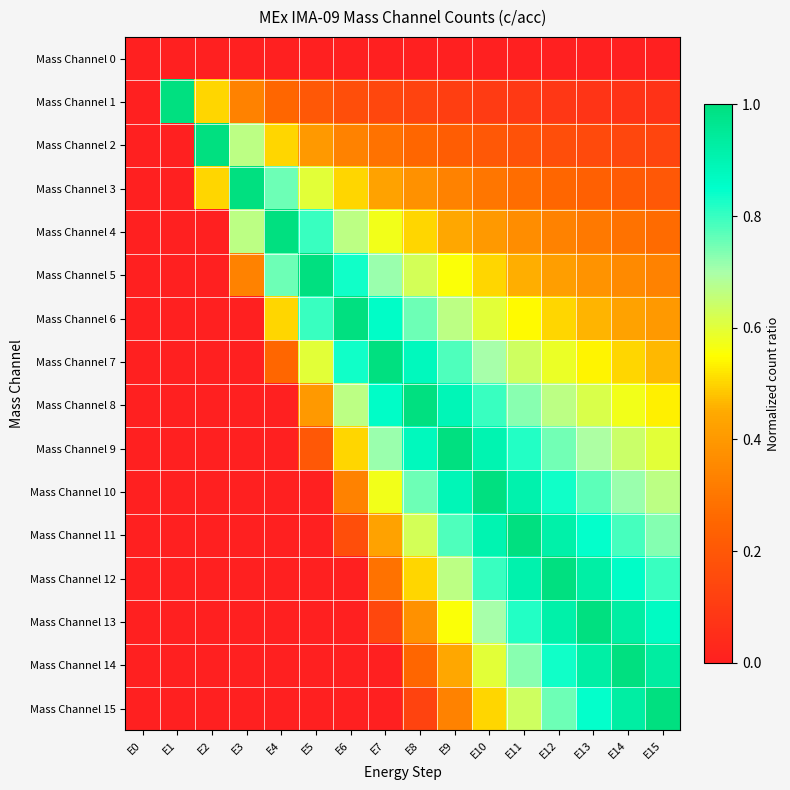

Reading right to left, transcribe all the data shown in this chart.

Mass Channel 0: E15=0.0	E14=0.0	E13=0.0	E12=0.0	E11=0.0	E10=0.0	E9=0.0	E8=0.0	E7=0.0	E6=0.0	E5=0.0	E4=0.0	E3=0.0	E2=0.0	E1=0.0	E0=0.0
Mass Channel 1: E15=0.1	E14=0.1	E13=0.1	E12=0.1	E11=0.1	E10=0.1	E9=0.1	E8=0.1	E7=0.1	E6=0.2	E5=0.2	E4=0.2	E3=0.3	E2=0.5	E1=1.0	E0=0.0
Mass Channel 2: E15=0.1	E14=0.1	E13=0.2	E12=0.2	E11=0.2	E10=0.2	E9=0.2	E8=0.2	E7=0.3	E6=0.3	E5=0.4	E4=0.5	E3=0.7	E2=1.0	E1=0.0	E0=0.0
Mass Channel 3: E15=0.2	E14=0.2	E13=0.2	E12=0.2	E11=0.3	E10=0.3	E9=0.3	E8=0.4	E7=0.4	E6=0.5	E5=0.6	E4=0.8	E3=1.0	E2=0.5	E1=0.0	E0=0.0
Mass Channel 4: E15=0.3	E14=0.3	E13=0.3	E12=0.3	E11=0.4	E10=0.4	E9=0.4	E8=0.5	E7=0.6	E6=0.7	E5=0.8	E4=1.0	E3=0.7	E2=0.0	E1=0.0	E0=0.0
Mass Channel 5: E15=0.3	E14=0.4	E13=0.4	E12=0.4	E11=0.5	E10=0.5	E9=0.6	E8=0.6	E7=0.7	E6=0.8	E5=1.0	E4=0.8	E3=0.3	E2=0.0	E1=0.0	E0=0.0
Mass Channel 6: E15=0.4	E14=0.4	E13=0.5	E12=0.5	E11=0.5	E10=0.6	E9=0.7	E8=0.8	E7=0.9	E6=1.0	E5=0.8	E4=0.5	E3=0.0	E2=0.0	E1=0.0	E0=0.0
Mass Channel 7: E15=0.5	E14=0.5	E13=0.5	E12=0.6	E11=0.6	E10=0.7	E9=0.8	E8=0.9	E7=1.0	E6=0.8	E5=0.6	E4=0.2	E3=0.0	E2=0.0	E1=0.0	E0=0.0
Mass Channel 8: E15=0.5	E14=0.6	E13=0.6	E12=0.7	E11=0.7	E10=0.8	E9=0.9	E8=1.0	E7=0.9	E6=0.7	E5=0.4	E4=0.0	E3=0.0	E2=0.0	E1=0.0	E0=0.0
Mass Channel 9: E15=0.6	E14=0.6	E13=0.7	E12=0.7	E11=0.8	E10=0.9	E9=1.0	E8=0.9	E7=0.7	E6=0.5	E5=0.2	E4=0.0	E3=0.0	E2=0.0	E1=0.0	E0=0.0
Mass Channel 10: E15=0.7	E14=0.7	E13=0.8	E12=0.8	E11=0.9	E10=1.0	E9=0.9	E8=0.8	E7=0.6	E6=0.3	E5=0.0	E4=0.0	E3=0.0	E2=0.0	E1=0.0	E0=0.0
Mass Channel 11: E15=0.7	E14=0.8	E13=0.8	E12=0.9	E11=1.0	E10=0.9	E9=0.8	E8=0.6	E7=0.4	E6=0.2	E5=0.0	E4=0.0	E3=0.0	E2=0.0	E1=0.0	E0=0.0
Mass Channel 12: E15=0.8	E14=0.9	E13=0.9	E12=1.0	E11=0.9	E10=0.8	E9=0.7	E8=0.5	E7=0.3	E6=0.0	E5=0.0	E4=0.0	E3=0.0	E2=0.0	E1=0.0	E0=0.0
Mass Channel 13: E15=0.9	E14=0.9	E13=1.0	E12=0.9	E11=0.8	E10=0.7	E9=0.6	E8=0.4	E7=0.1	E6=0.0	E5=0.0	E4=0.0	E3=0.0	E2=0.0	E1=0.0	E0=0.0
Mass Channel 14: E15=0.9	E14=1.0	E13=0.9	E12=0.8	E11=0.7	E10=0.6	E9=0.4	E8=0.2	E7=0.0	E6=0.0	E5=0.0	E4=0.0	E3=0.0	E2=0.0	E1=0.0	E0=0.0
Mass Channel 15: E15=1.0	E14=0.9	E13=0.8	E12=0.8	E11=0.6	E10=0.5	E9=0.3	E8=0.1	E7=0.0	E6=0.0	E5=0.0	E4=0.0	E3=0.0	E2=0.0	E1=0.0	E0=0.0